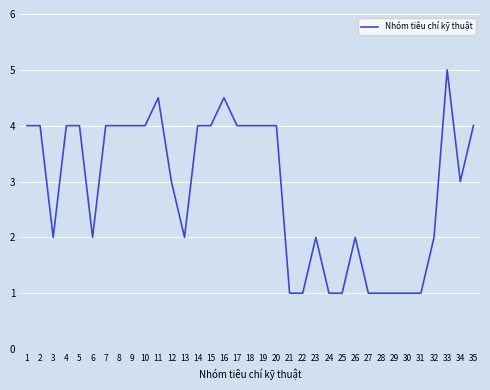

What is the smallest value displayed?

1.0